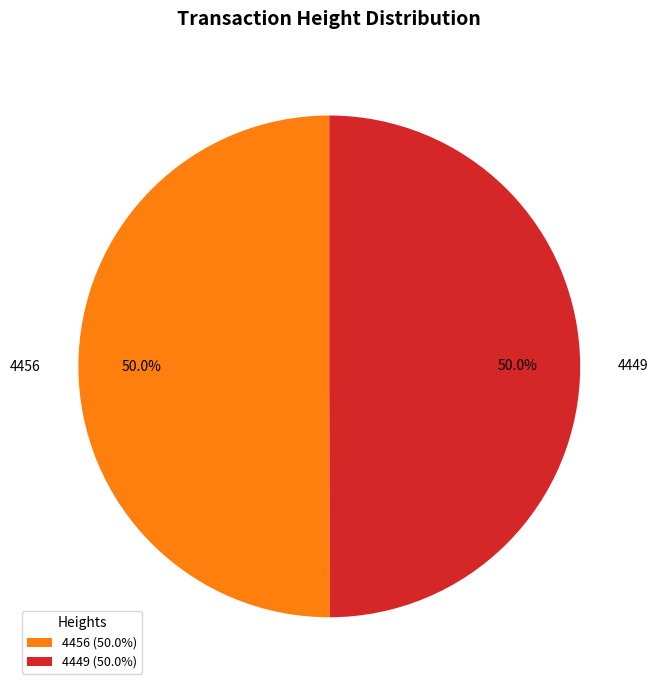

The 4449 slice represents 60% of the pie. True or false?

False